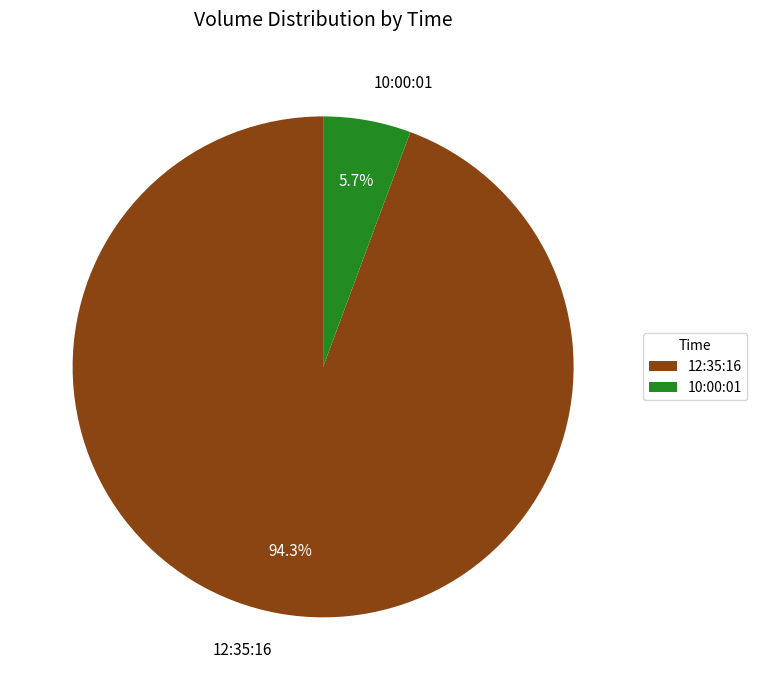

What portion of the pie excludes 10:00:01?

94.3%